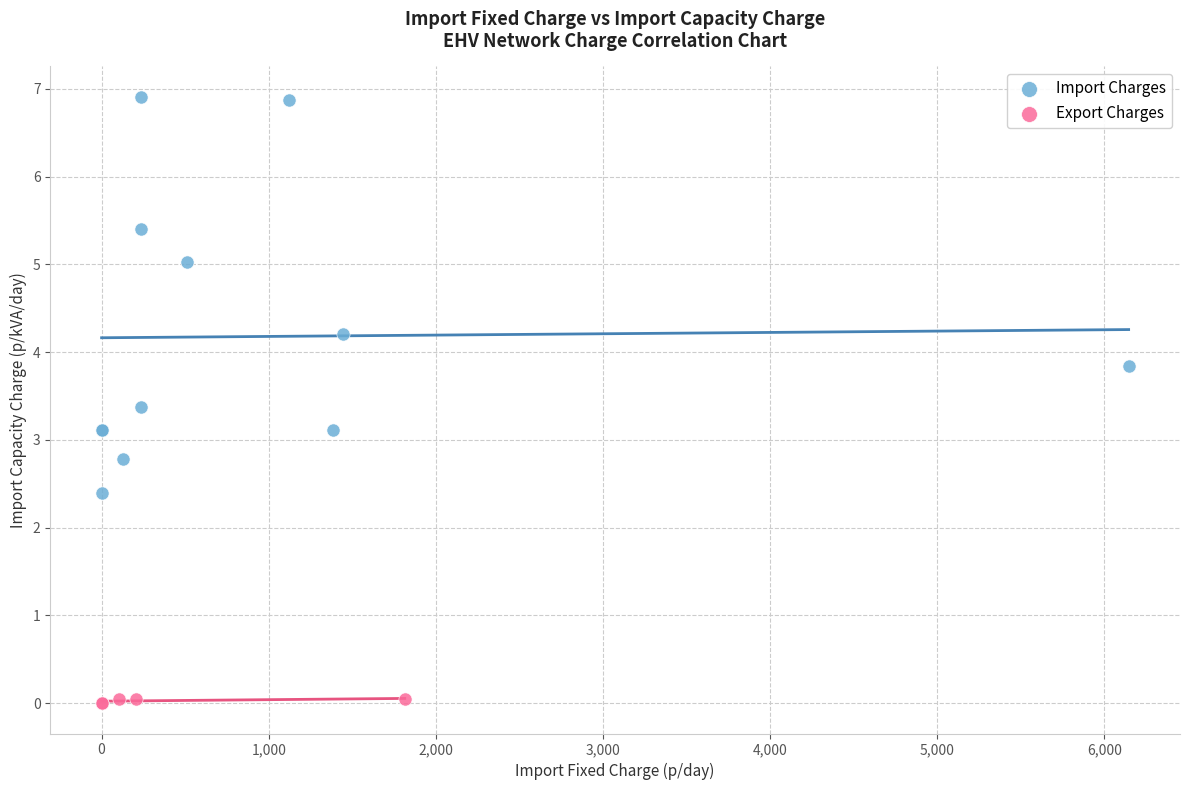

Which series has the widest spread of Y values?

Import Charges